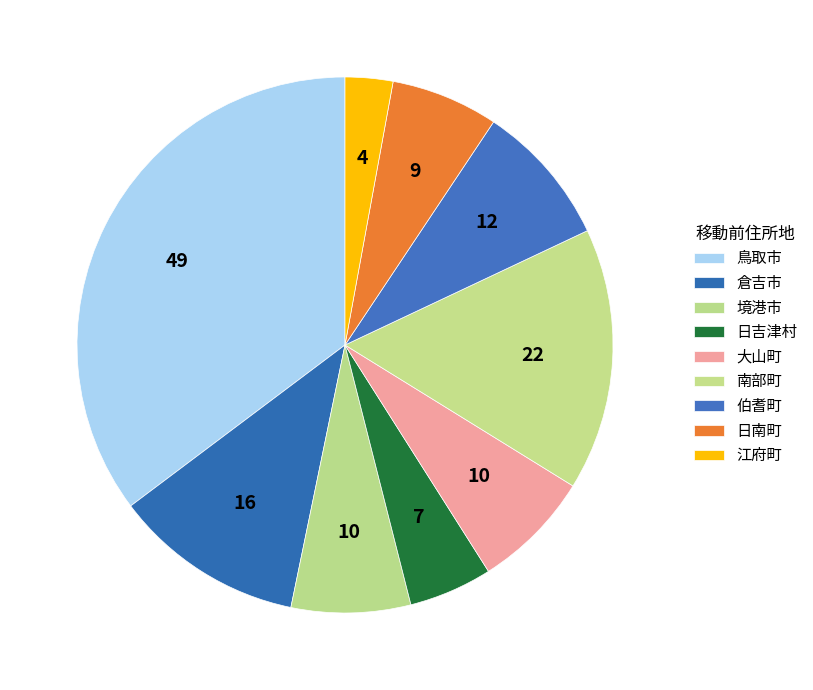

Count the number of slices in the pie.

9